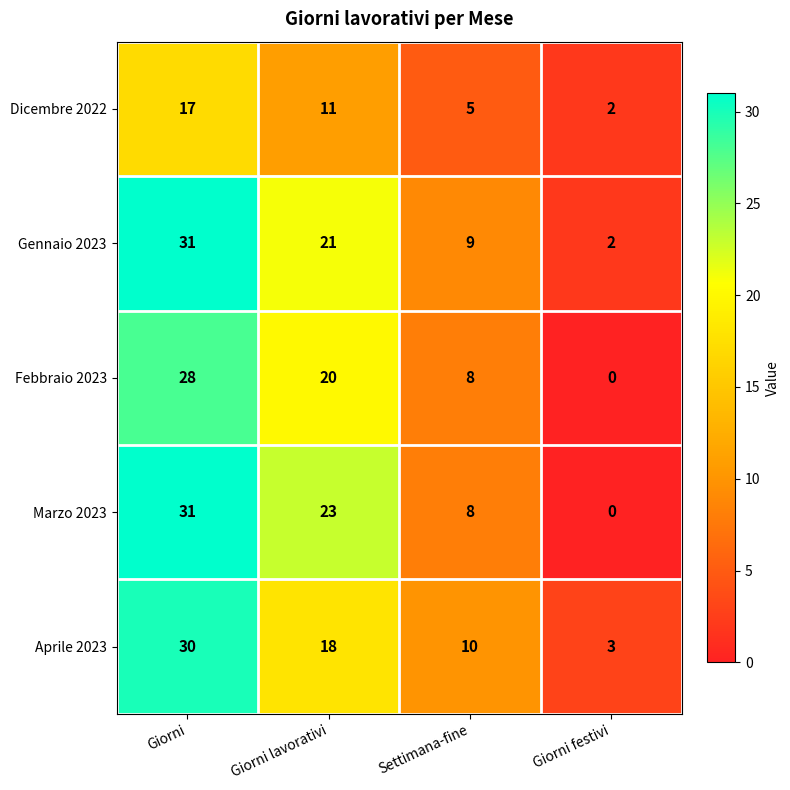

Reading left to right, what are all the values shown in this chart?

Dicembre 2022: Giorni=17	Giorni lavorativi=11	Settimana-fine=5	Giorni festivi=2
Gennaio 2023: Giorni=31	Giorni lavorativi=21	Settimana-fine=9	Giorni festivi=2
Febbraio 2023: Giorni=28	Giorni lavorativi=20	Settimana-fine=8	Giorni festivi=0
Marzo 2023: Giorni=31	Giorni lavorativi=23	Settimana-fine=8	Giorni festivi=0
Aprile 2023: Giorni=30	Giorni lavorativi=18	Settimana-fine=10	Giorni festivi=3